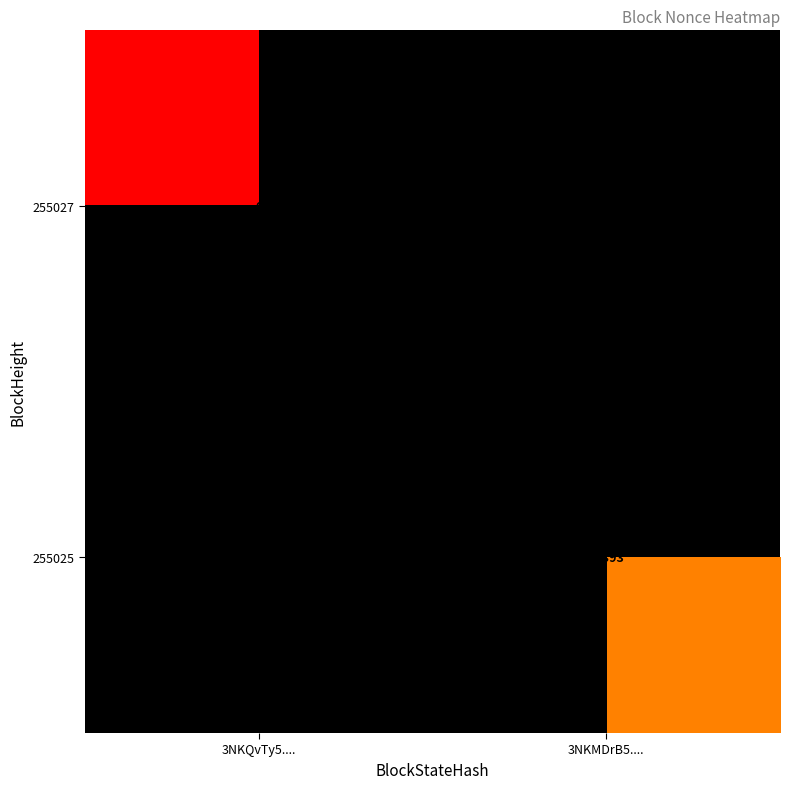

List the series in order of their overall mean, lowest first.

255027, 255025